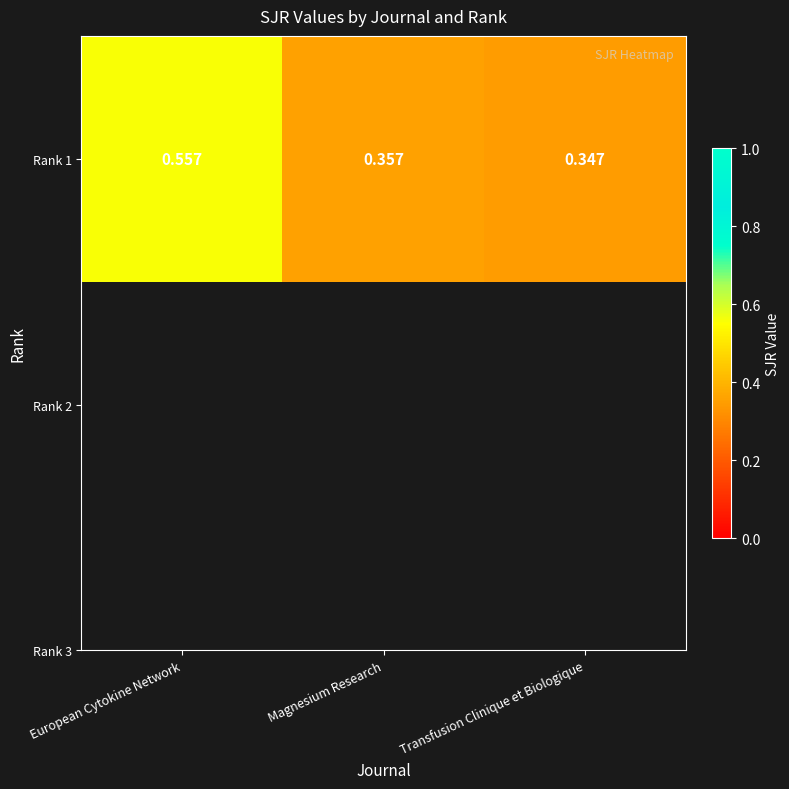

Which category has the highest value across all series?

European Cytokine Network